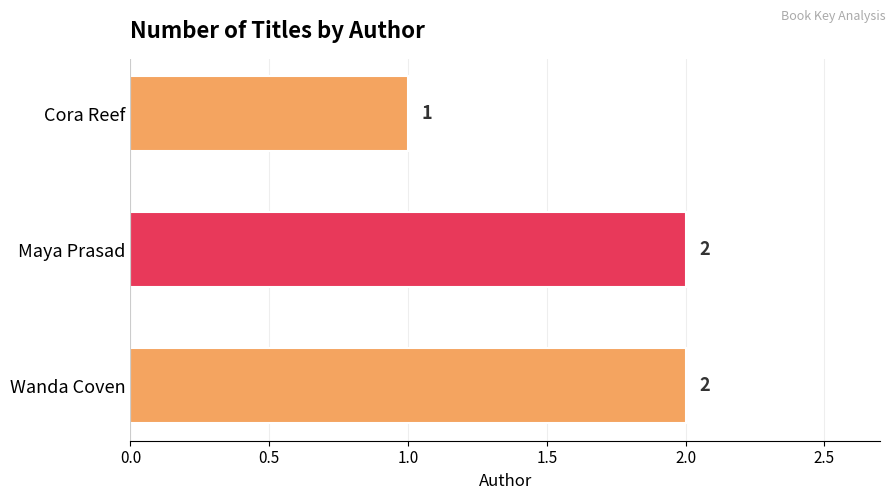

Where is the data nearest to the value 1?

Cora Reef